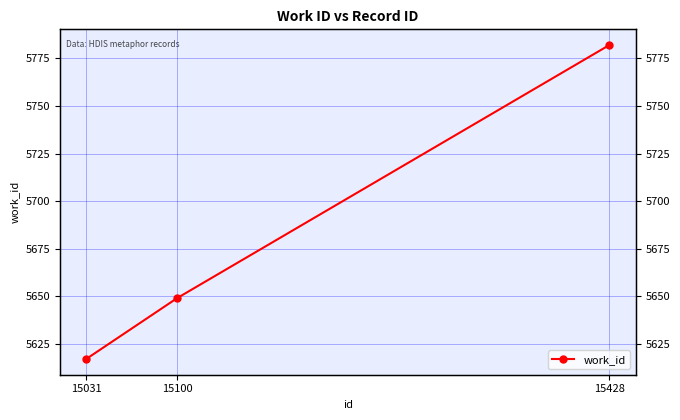

How many lines are shown in the chart?

1